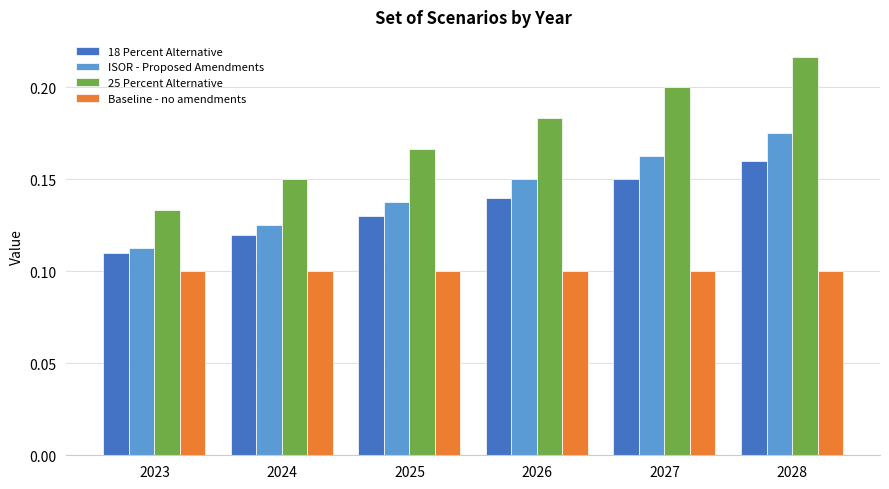

Which category has the lowest value in the 18 Percent Alternative series?

2023